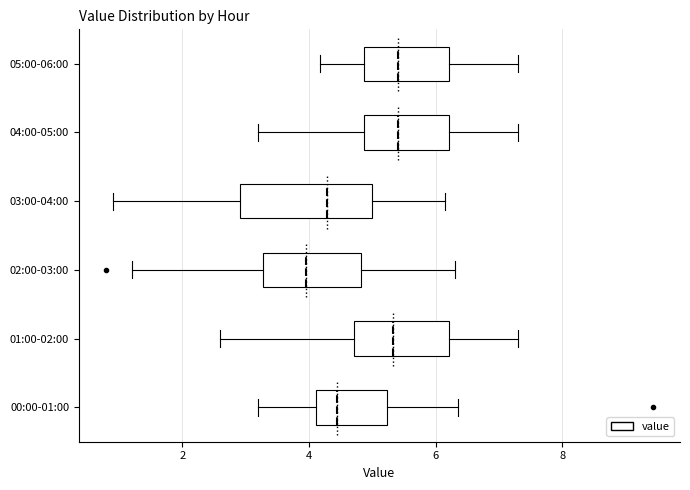

Reading bottom to top, transcribe this box plot: for each box, give where its median line is, the range the box spans, and where its two whiskers end, as read against the x-axis. The values are not printed on the chart, so give them approximately, as read against the axis.

00:00-01:00: median 4.4, box 4.2 to 5.2, whiskers 3.2 to 6.4
01:00-02:00: median 5.4, box 4.8 to 6.2, whiskers 2.6 to 7.4
02:00-03:00: median 4.0, box 3.2 to 4.8, whiskers 1.2 to 6.4
03:00-04:00: median 4.2, box 3.0 to 5.0, whiskers 1.0 to 6.2
04:00-05:00: median 5.4, box 4.8 to 6.2, whiskers 3.2 to 7.4
05:00-06:00: median 5.4, box 4.8 to 6.2, whiskers 4.2 to 7.4